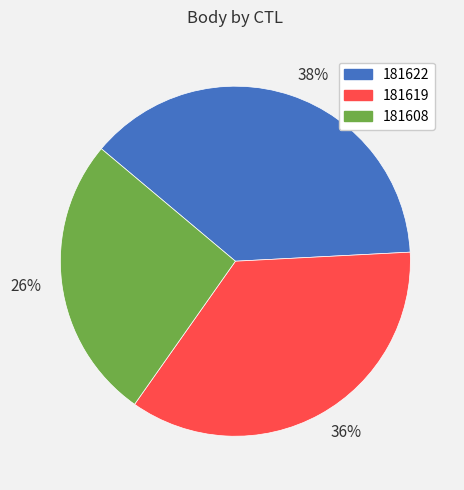

How many segments does this pie chart have?

3